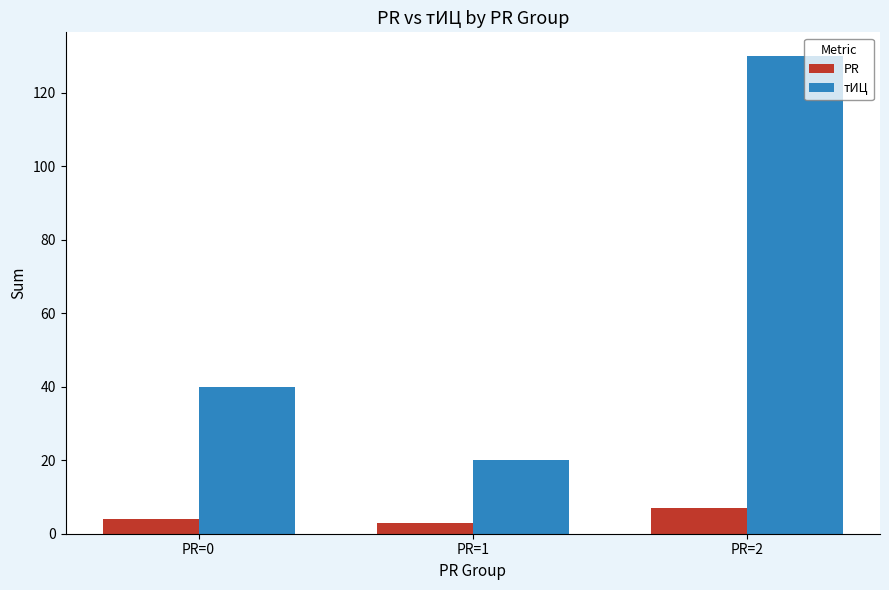

At which label is тИЦ closest to 75?

PR=0